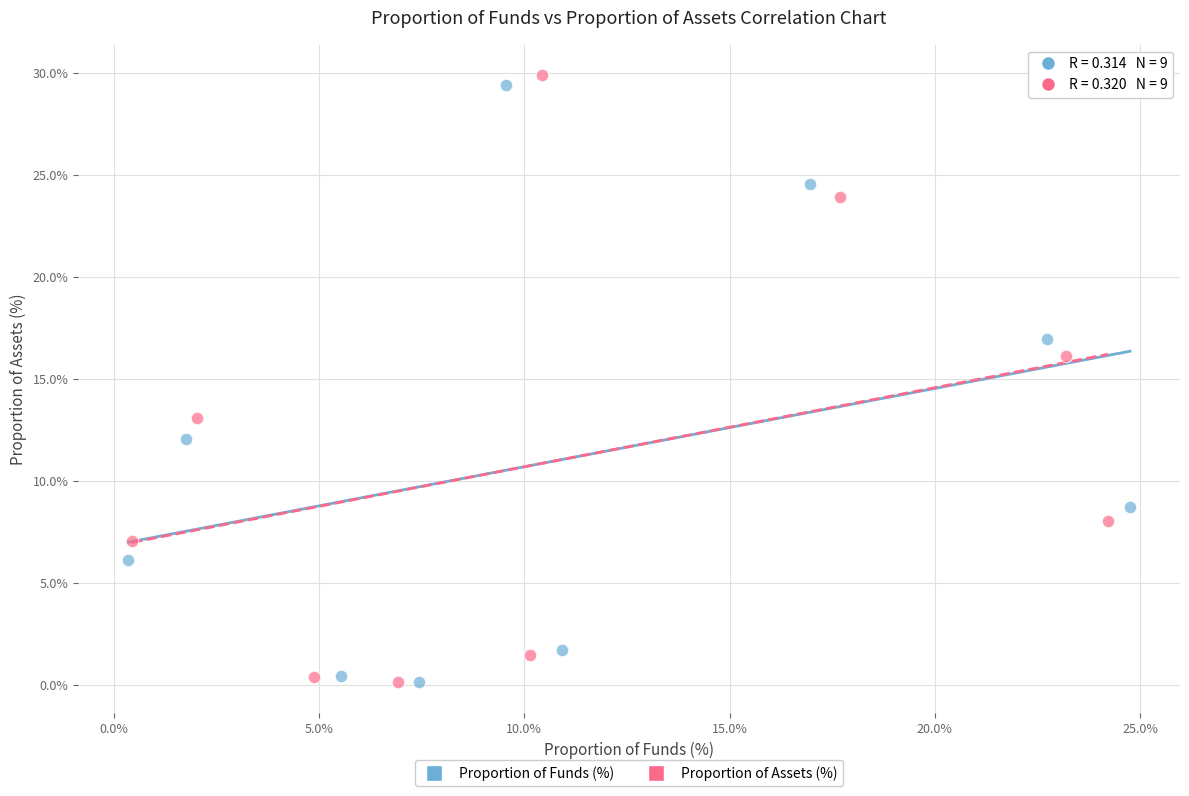

Which series reaches the maximum Y coordinate?

Proportion of Assets (%)